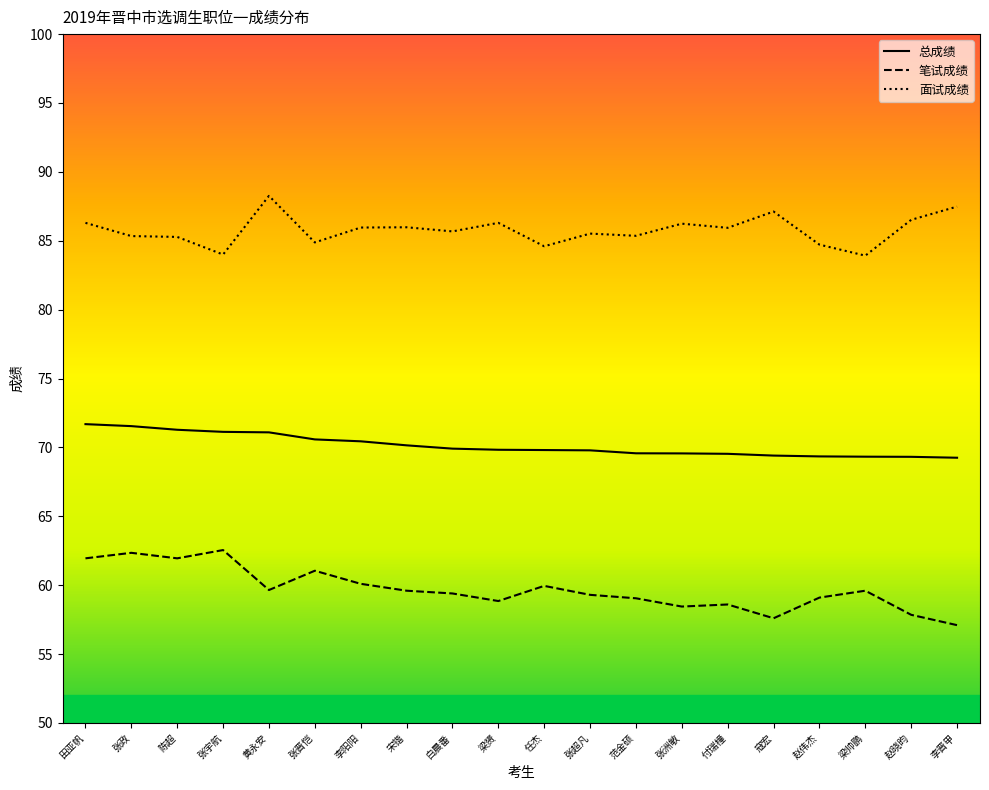

True or false: 总成绩 has a value of 31.6 at 赵伟杰.

False